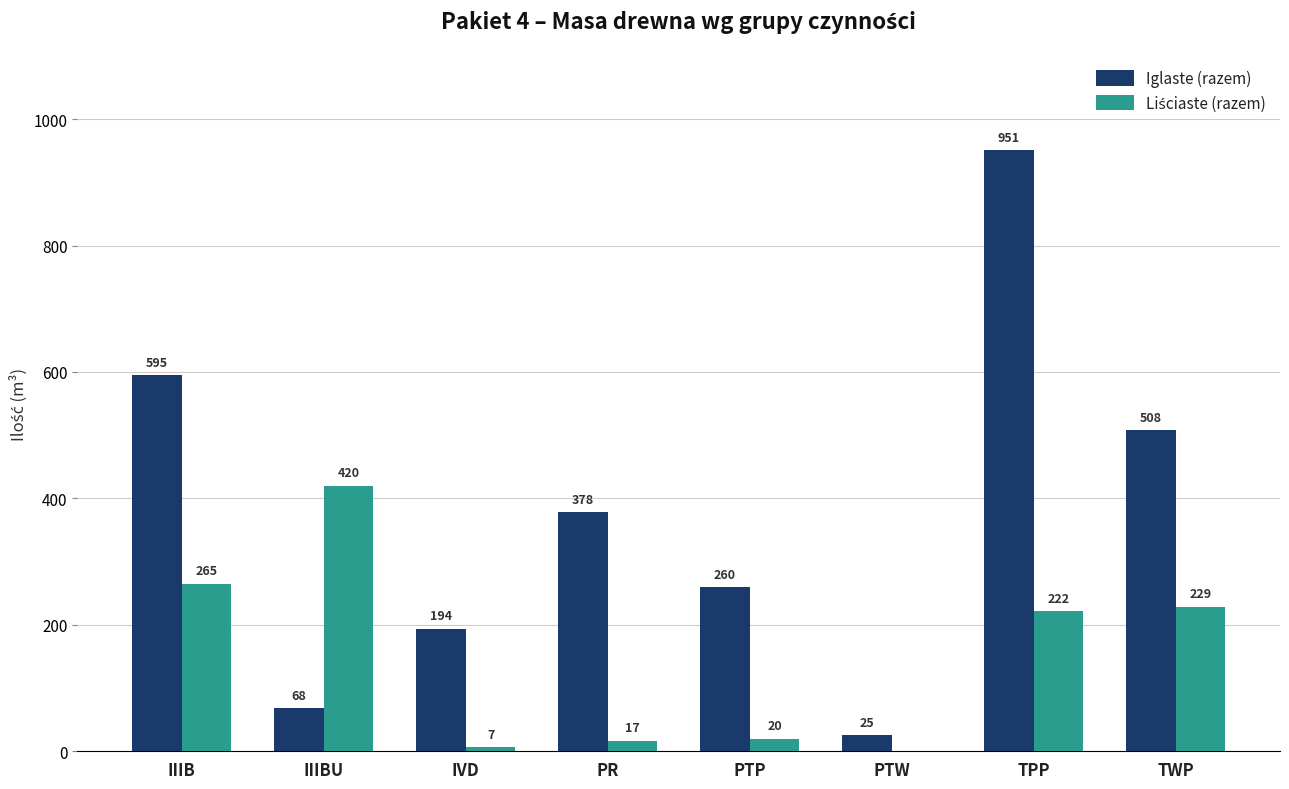

True or false: Iglaste (razem) has a value of 759 at TWP.

False